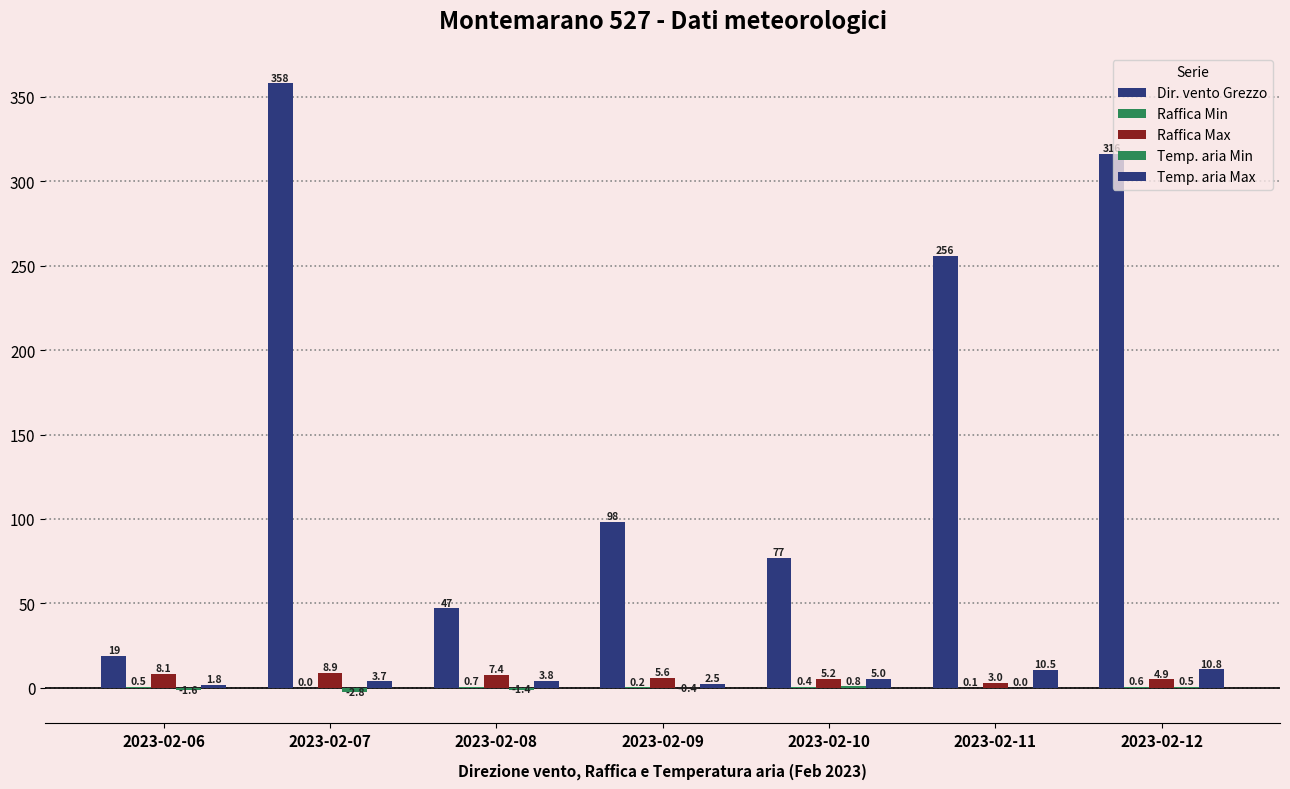

What is the difference between the maximum and minimum values in the Raffica Max series?

5.9